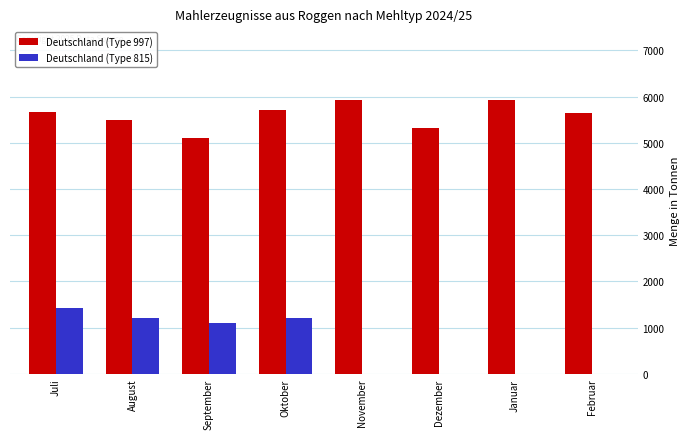

True or false: Deutschland (Type 815) has a value of 1215 at August.

True